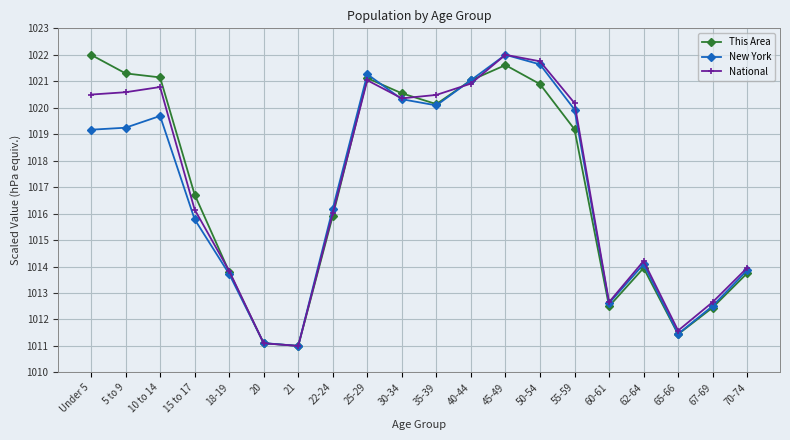

What is the total value across all series at 62-64?

3042.2